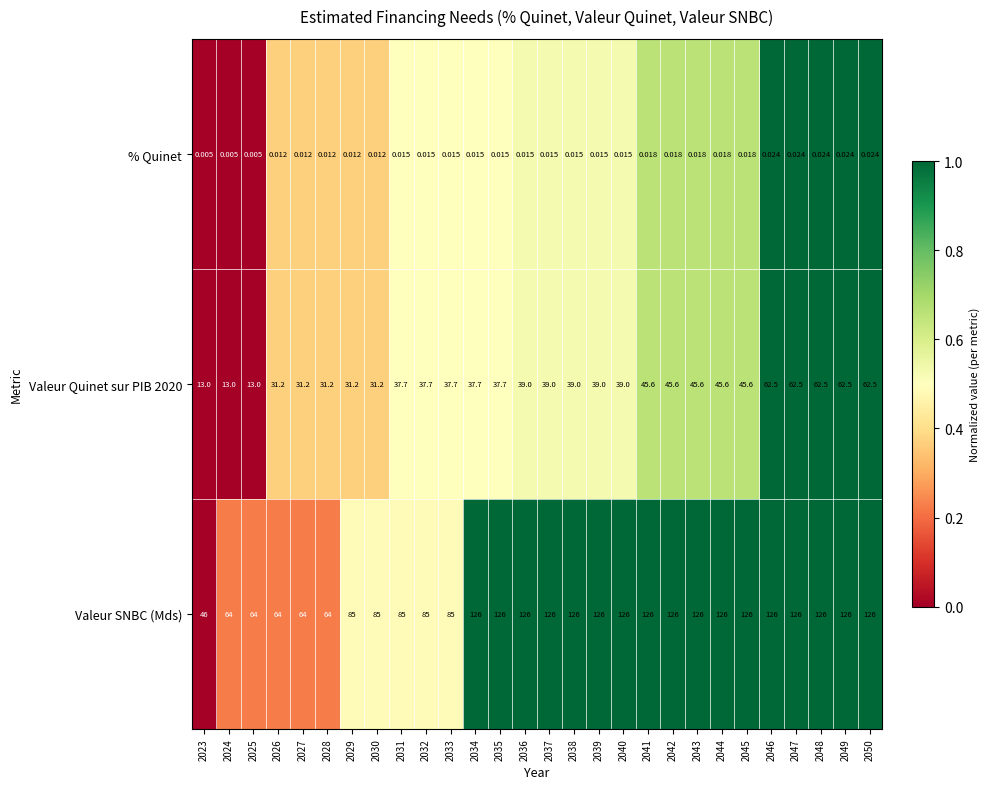

Which series has the widest spread of values?

Valeur SNBC (Mds)